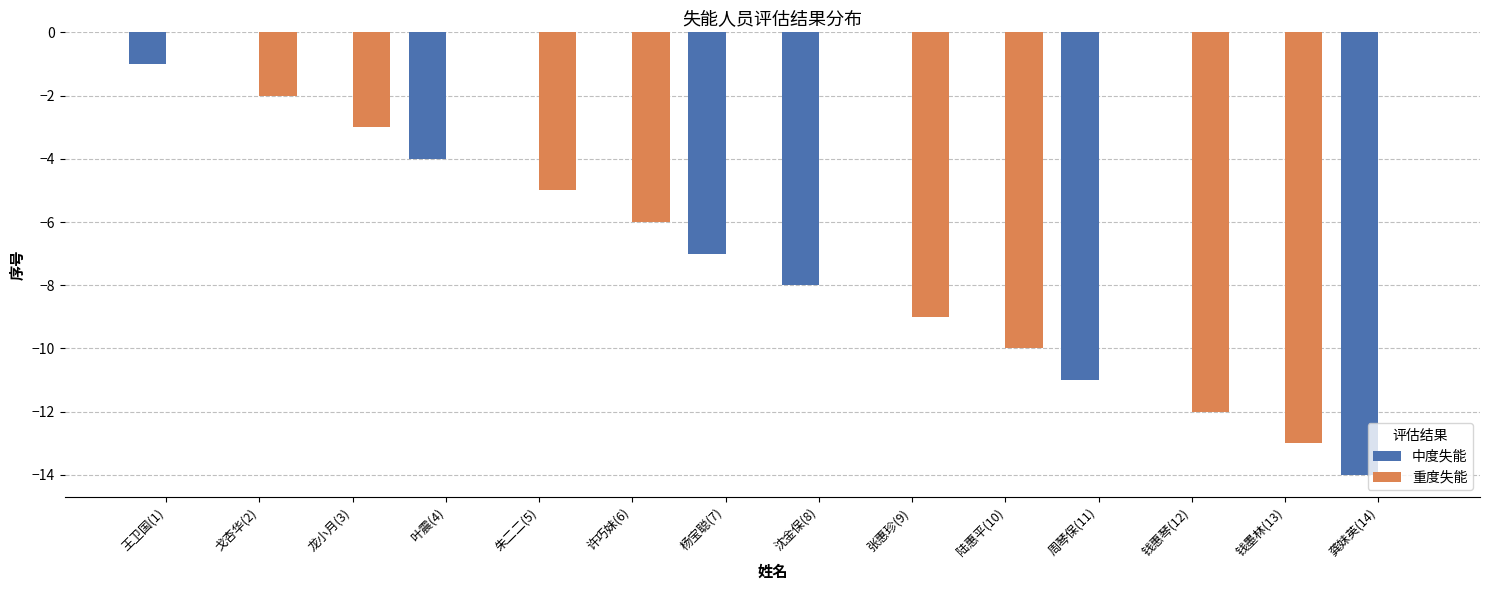

Between 许巧妹(6) and 周琴保(11), which series saw the biggest shift?

中度失能